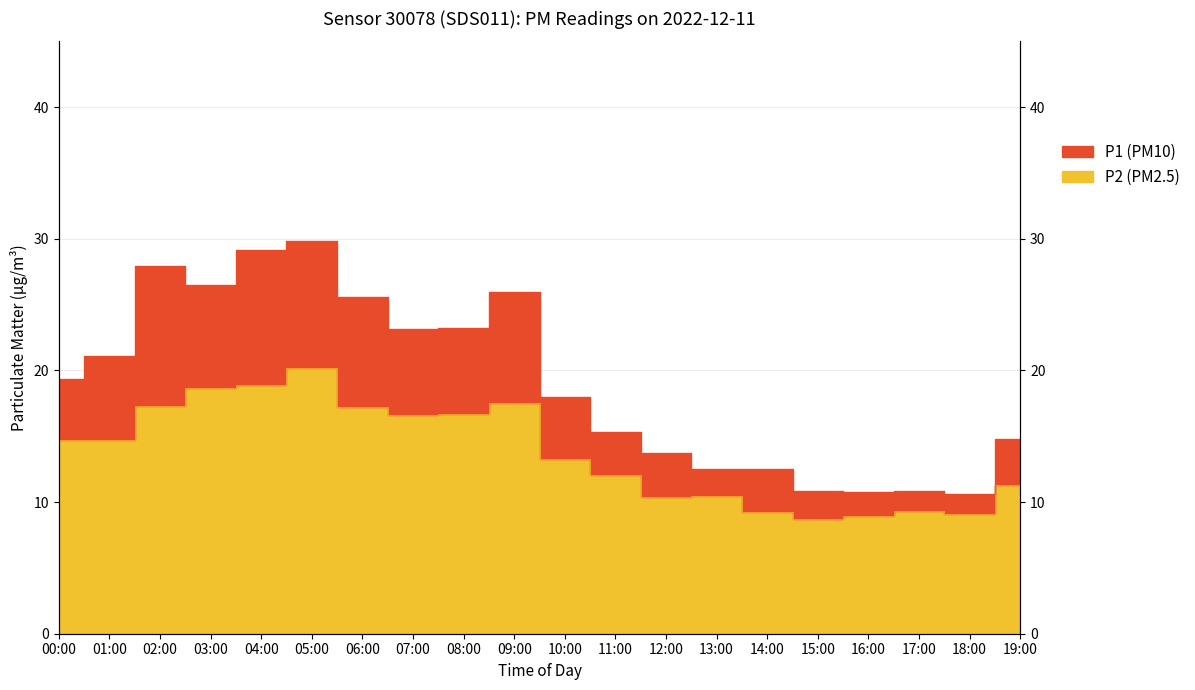

True or false: P2 and P1 intersect in this chart.

False